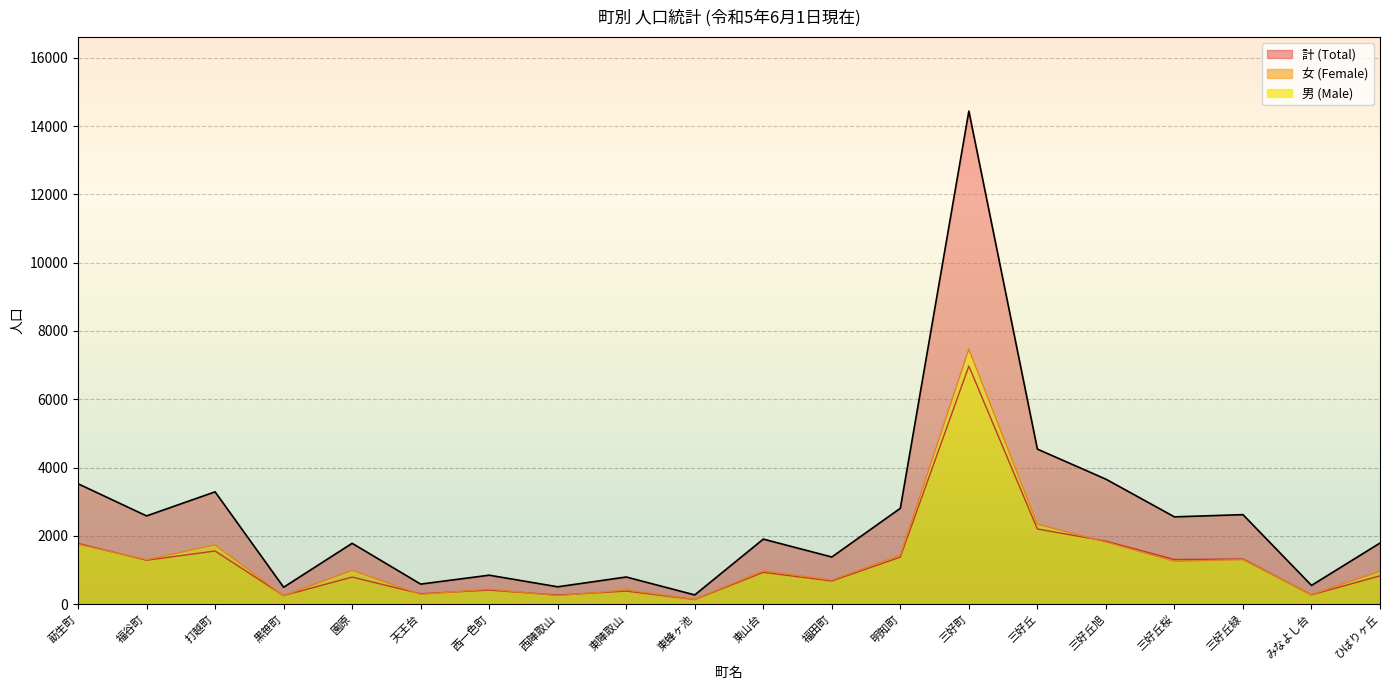

What is the label of the 4th point from the left?

黒笹町